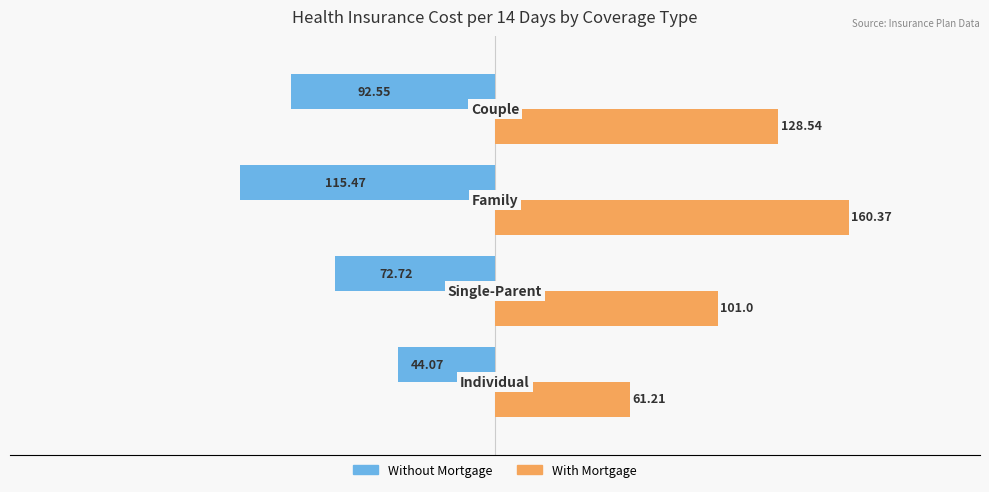

Which series has the largest total across all categories?

With Mortgage